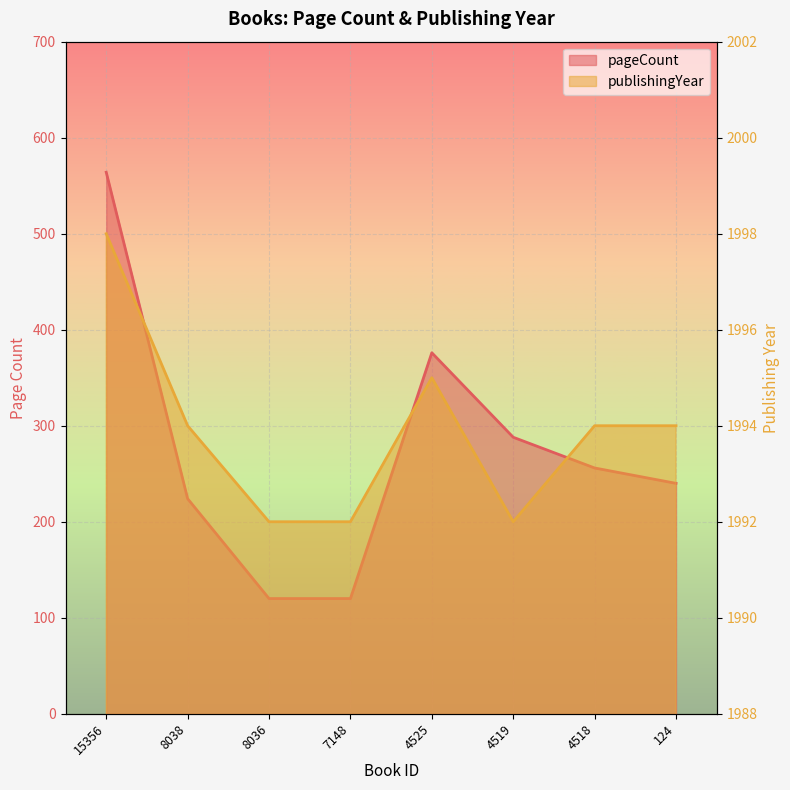

Is it true that pageCount equals 368 at 124?

False